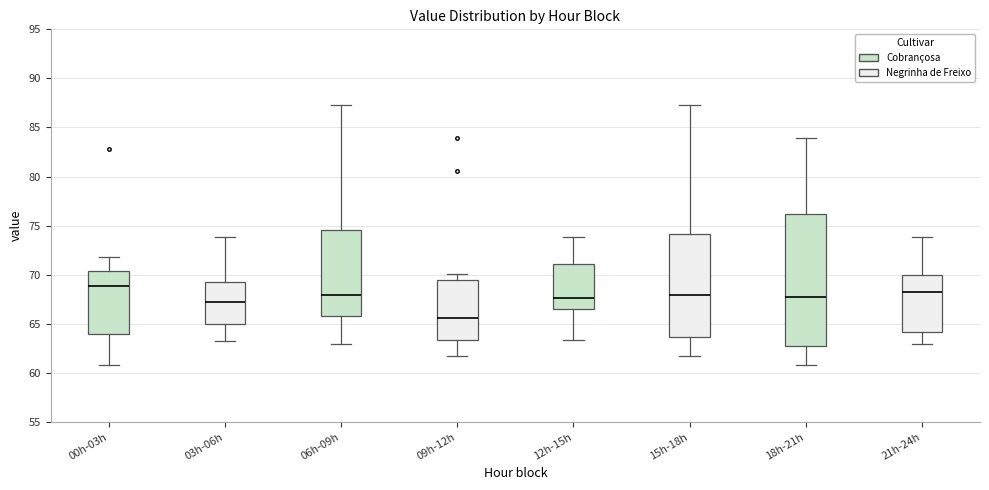

Reading left to right, read every box against the y-axis: the position of its median line, the range the box covers, and the ends of its whiskers. The values are not printed on the chart, so give them approximately, as read against the axis.

00h-03h: median 69.0, box 64.0 to 70.5, whiskers 61.0 to 72.0
03h-06h: median 67.5, box 65.0 to 69.0, whiskers 63.0 to 74.0
06h-09h: median 68.0, box 66.0 to 74.5, whiskers 63.0 to 87.5
09h-12h: median 65.5, box 63.5 to 69.5, whiskers 62.0 to 70.0
12h-15h: median 67.5, box 66.5 to 71.0, whiskers 63.5 to 74.0
15h-18h: median 68.0, box 63.5 to 74.0, whiskers 62.0 to 87.5
18h-21h: median 68.0, box 62.5 to 76.0, whiskers 61.0 to 84.0
21h-24h: median 68.5, box 64.0 to 70.0, whiskers 63.0 to 74.0